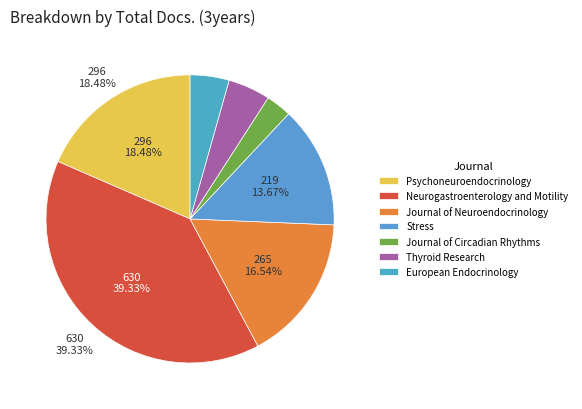

To the nearest percent, what is the average slice percentage?

14%